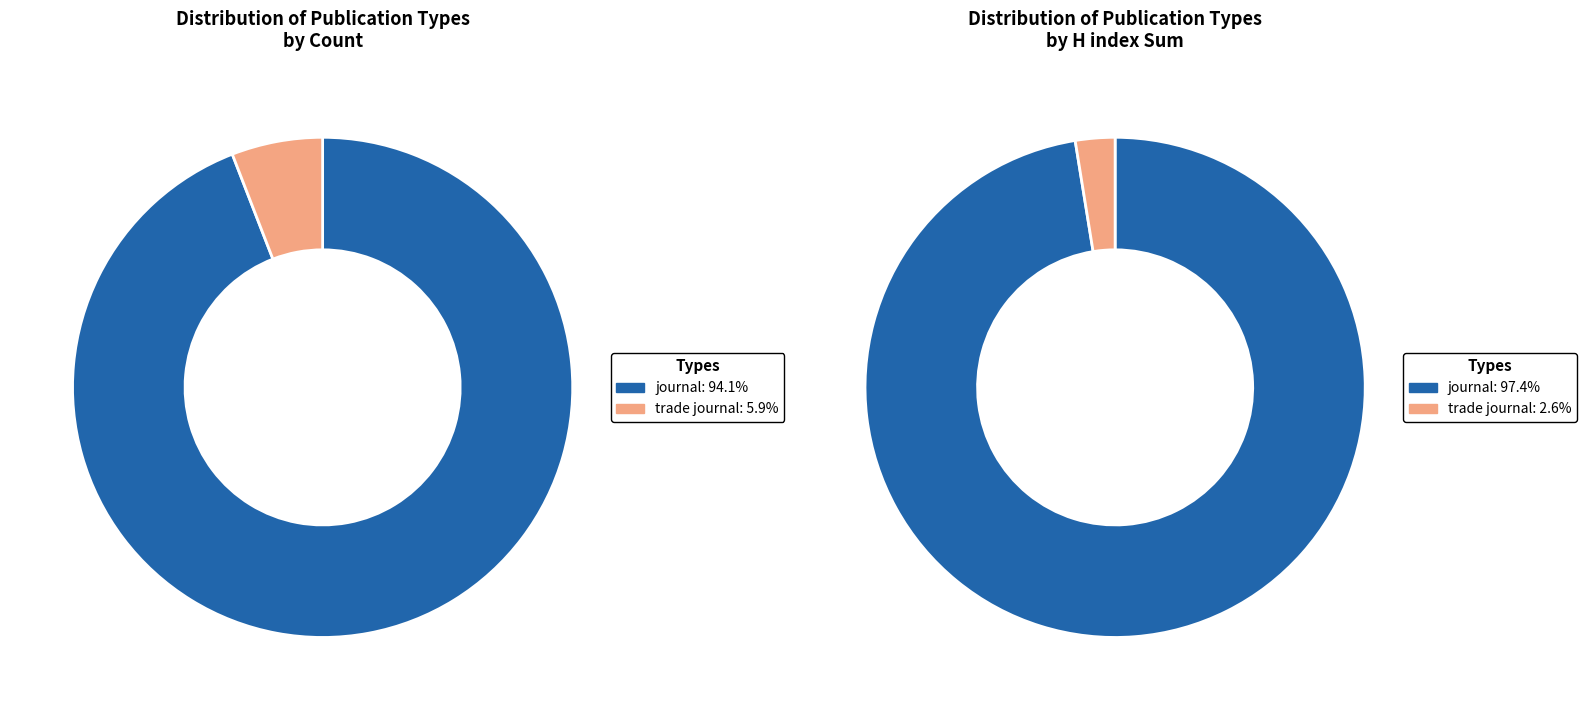

To the nearest percent, what is the difference between the largest and smallest slice percentages?

88%